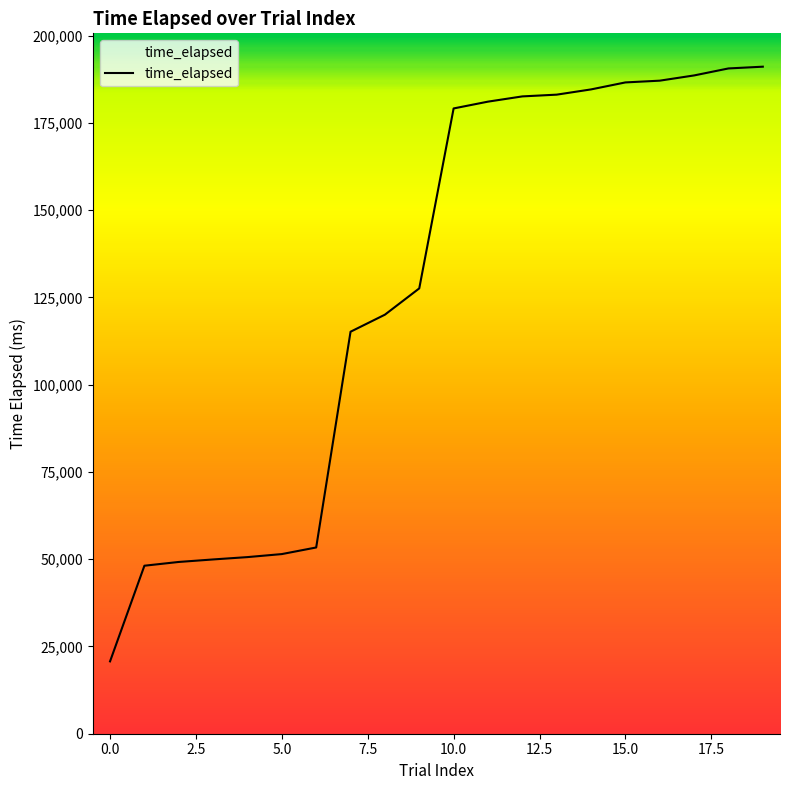

What is the difference between the maximum and minimum values?

170350